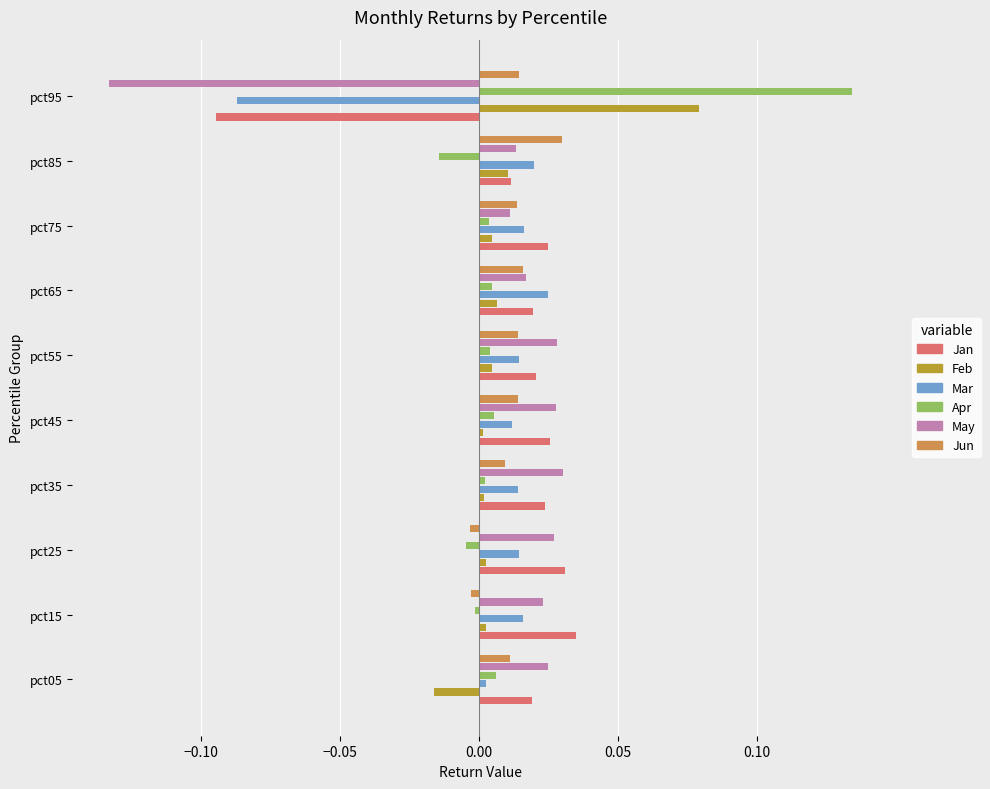

What are all the series names shown in the legend?

Jan, Feb, Mar, Apr, May, Jun